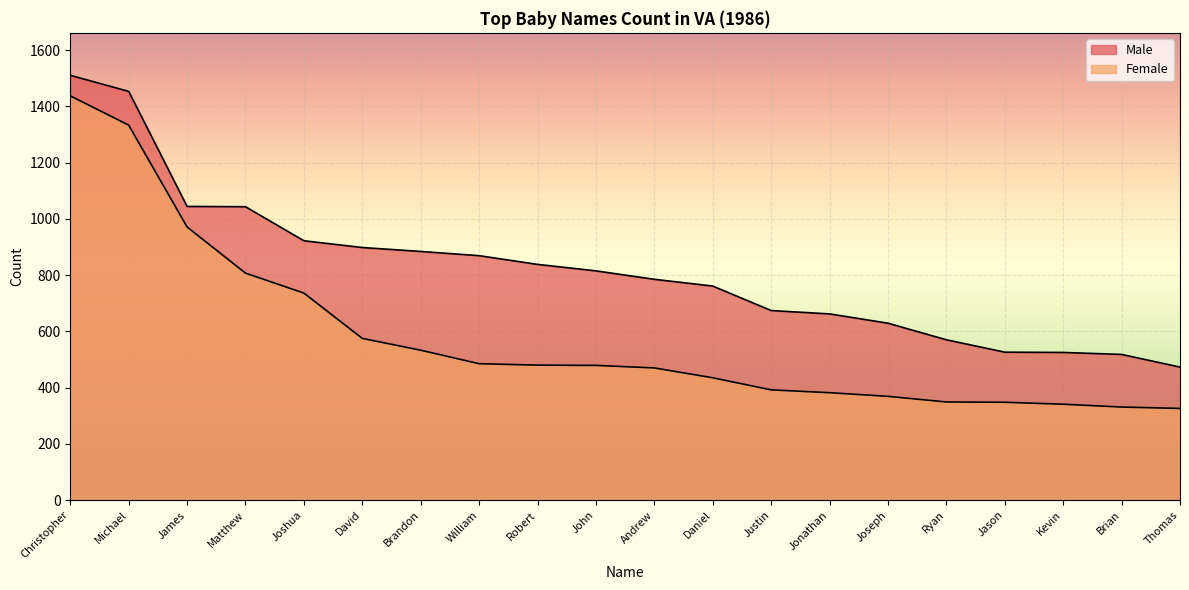

What is the difference between the second highest and minimum values in the Male series?

980